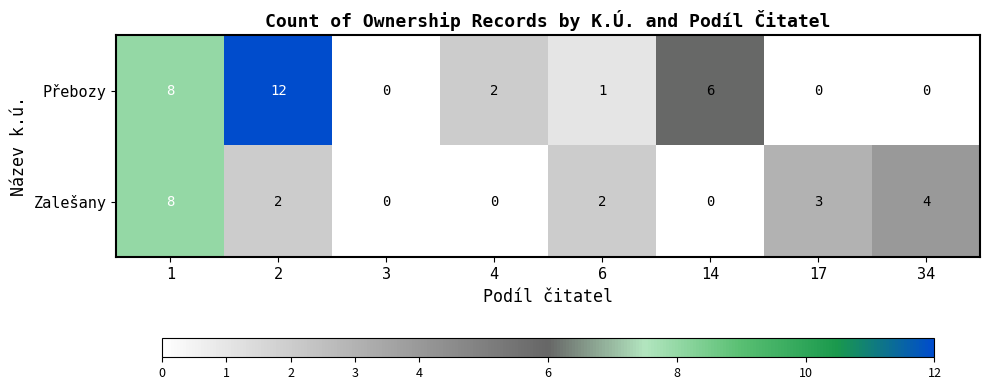

What is the sum of all Přebozy values?

29